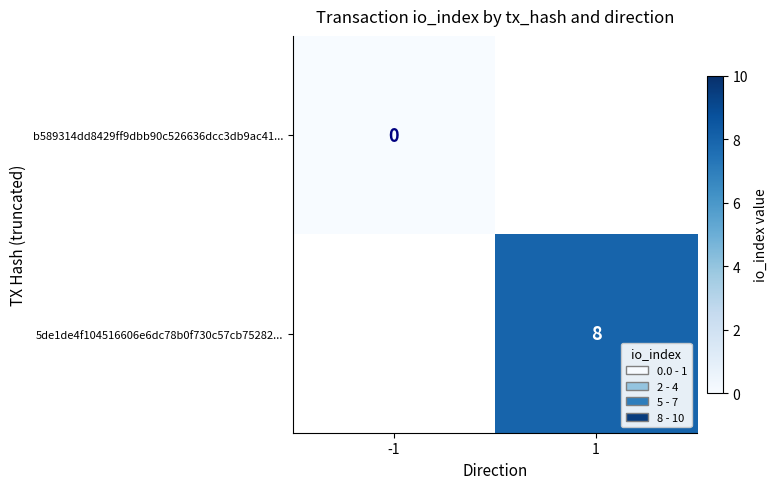

True or false: 5de1de4f104516606e6dc78b0f730c57cb75282... has a value of 4 at 1.

False